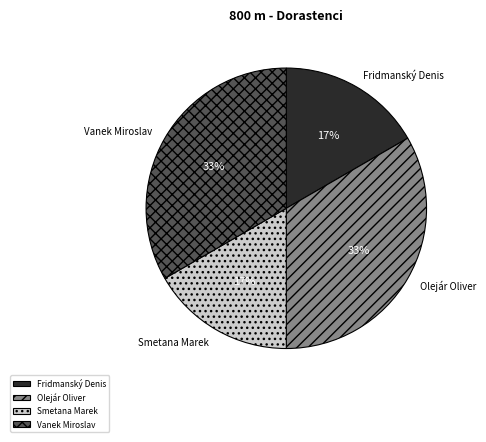

Combined, do Vanek Miroslav and Olejár Oliver account for over 50%?

Yes